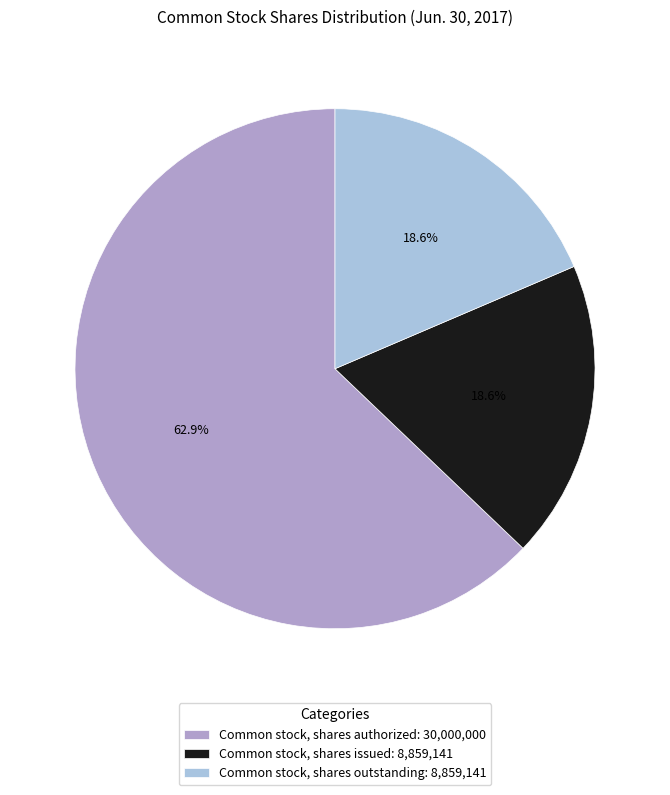

Does any single category account for the majority?

Yes